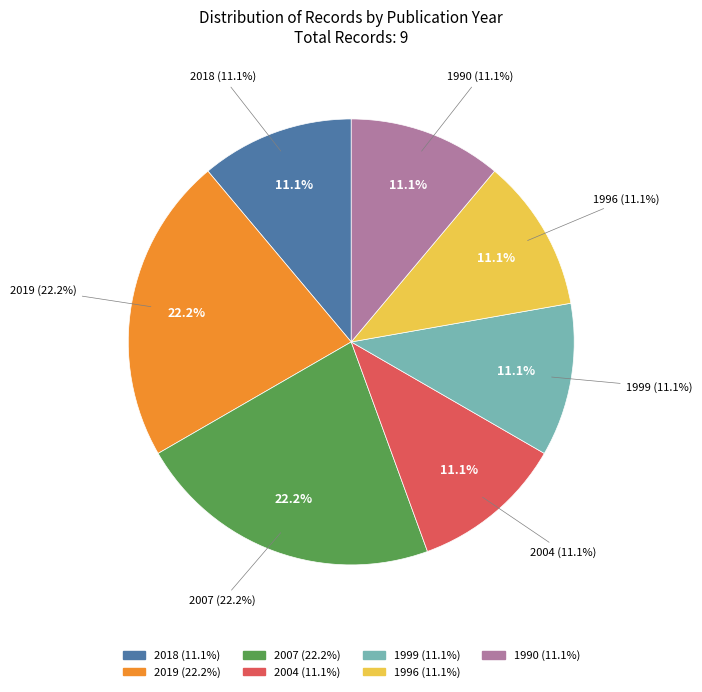

Which category has the biggest portion of the pie?

2019